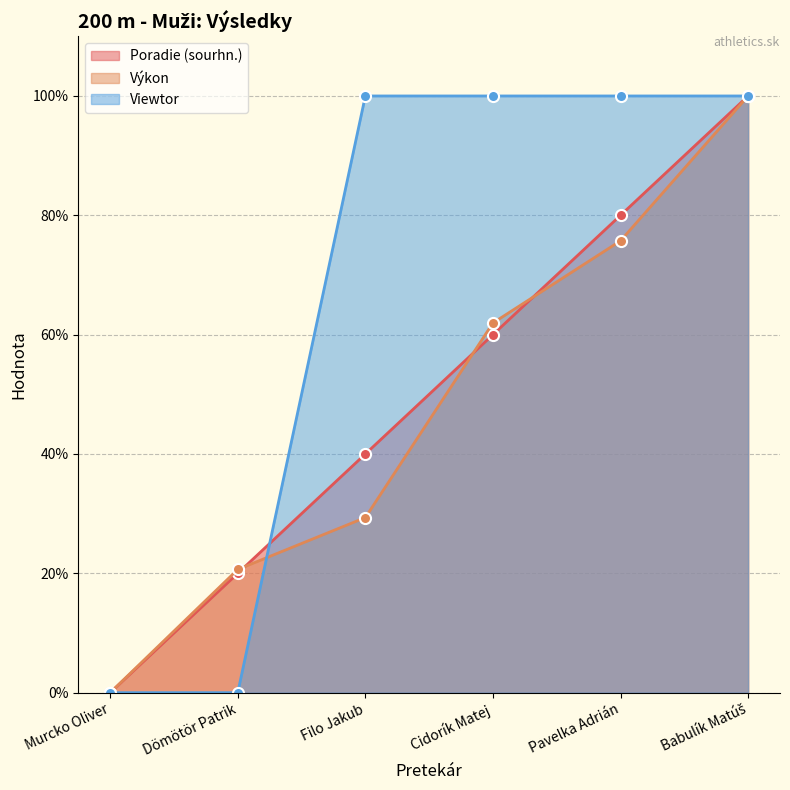

How many positive values does the Viewtor series have?

4